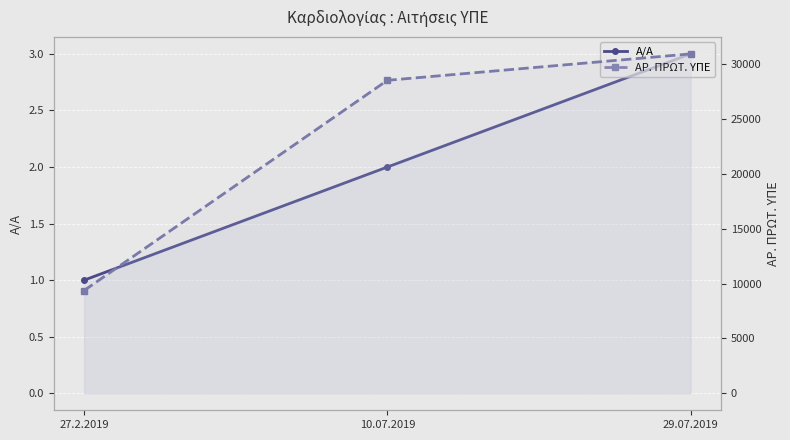

How many data points in ΑΡ. ΠΡΩΤ. ΥΠΕ are above 28538?

1